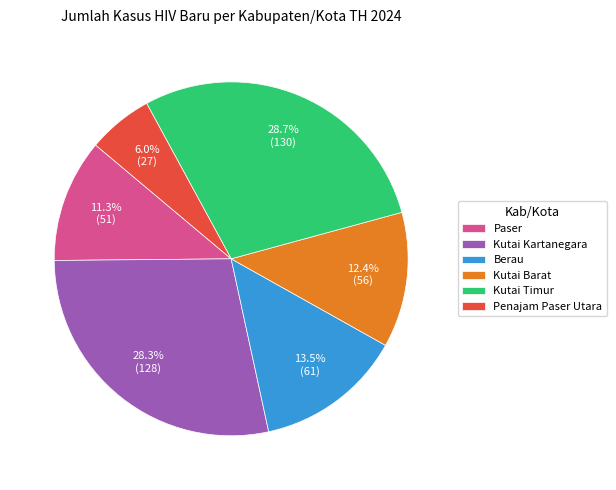

How many segments does this pie chart have?

6